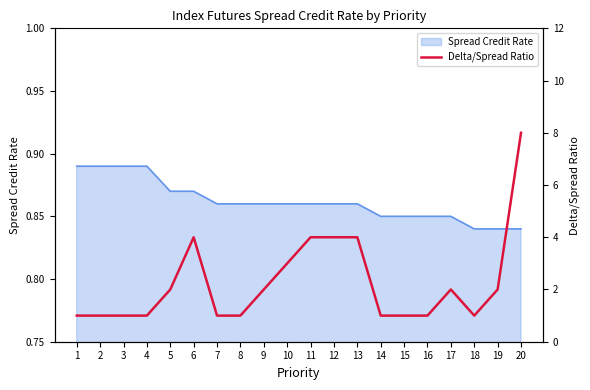

Where does the data first go above 2?

6